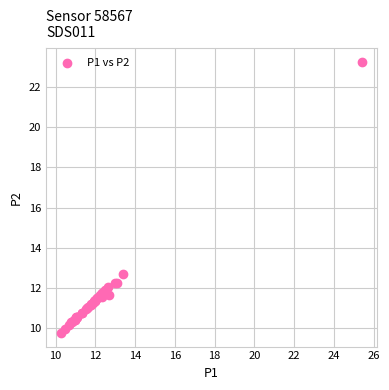

What Y value in the scatter plot is closest to 16?

12.7